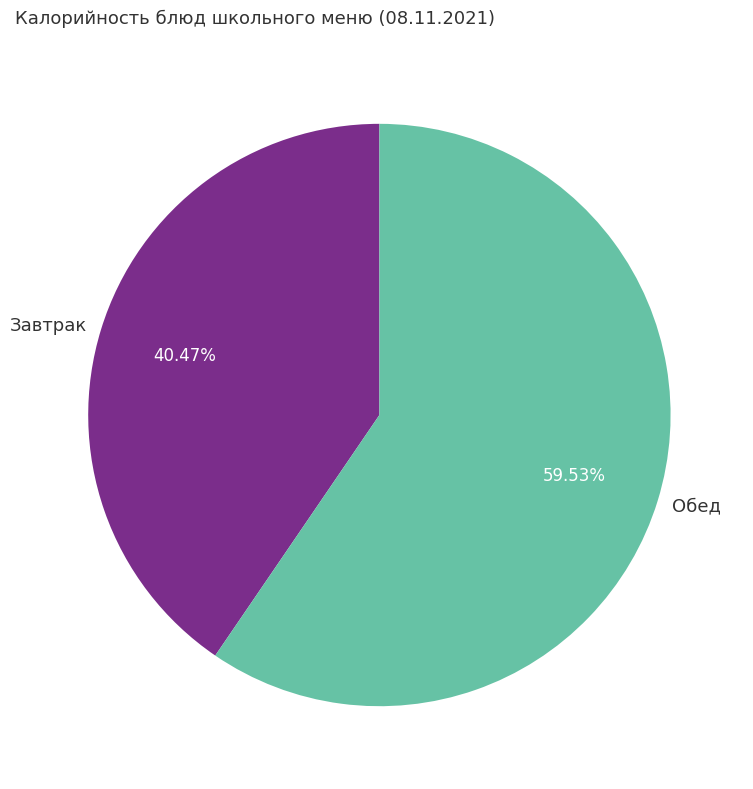

What is the smallest slice in the pie chart?

Завтрак